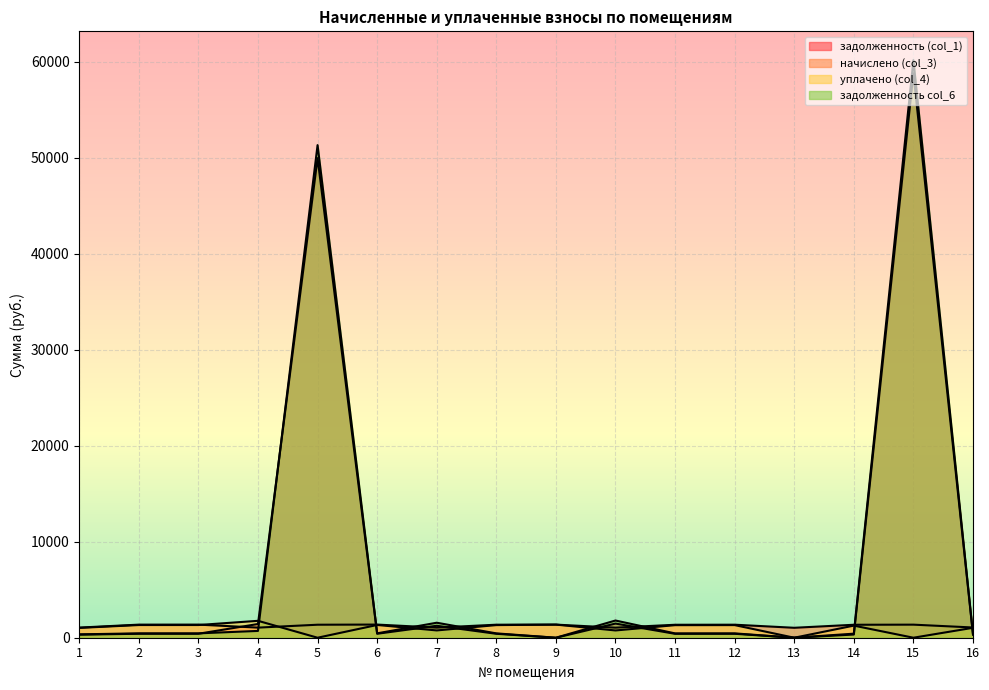

The value of задолженность col_6 at 13 is 27000.7. True or false?

False